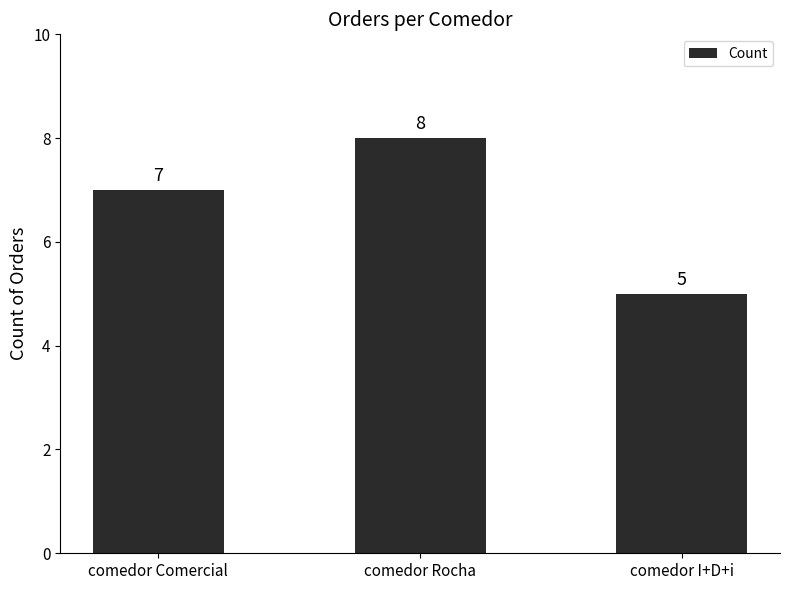

How many series are shown in this chart?

1